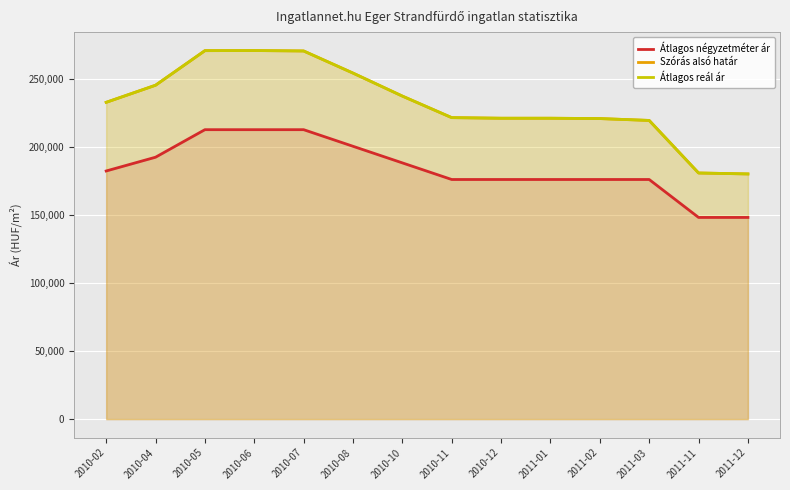

What is the spread (max minus min) of values at 2010-11?

45419